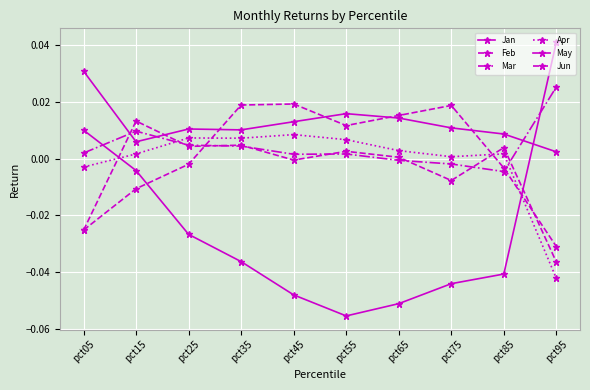

How many series are shown in this chart?

6